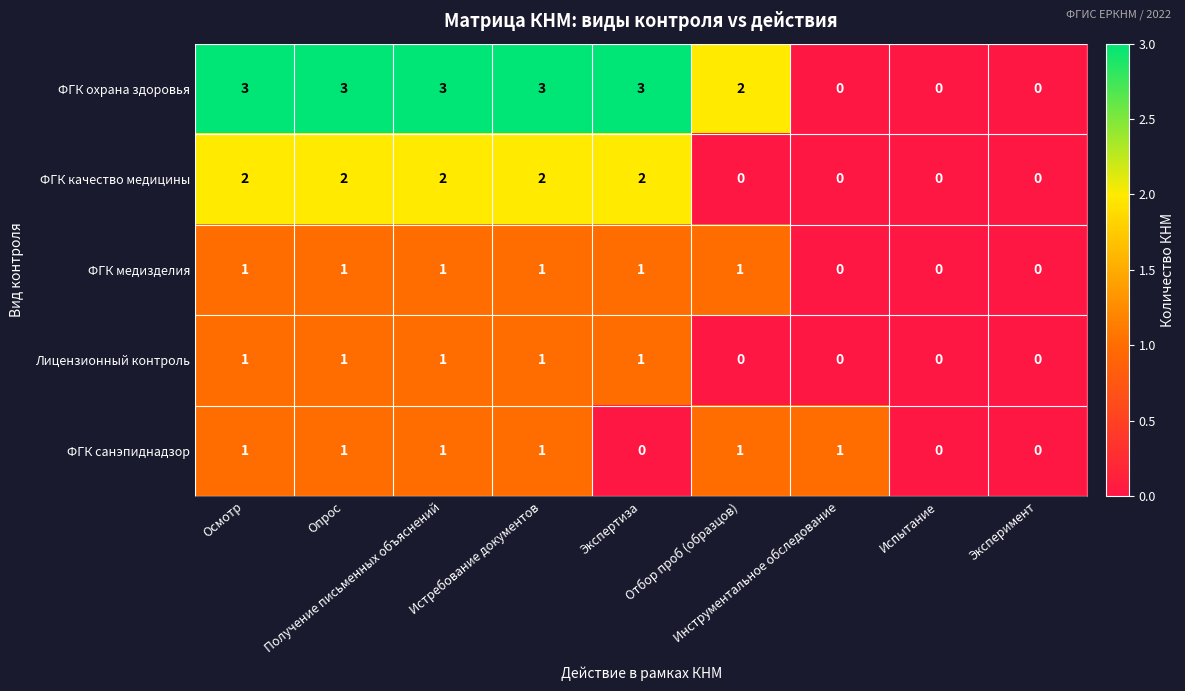

Count the ФГК качество медицины values in the range 0 to 2.

9